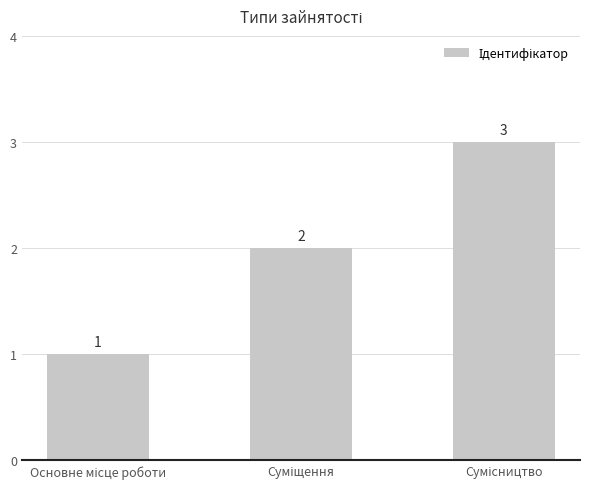

Are the bars horizontal?

No